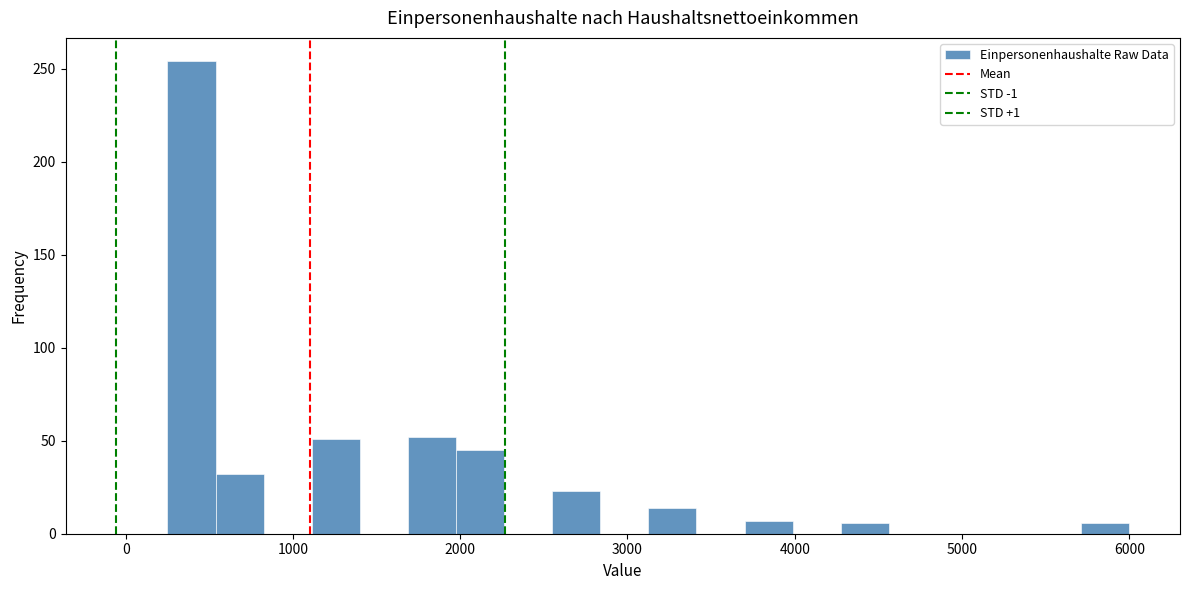

Read against the x-axis, roughly where is the centre of the tallest bar?

400